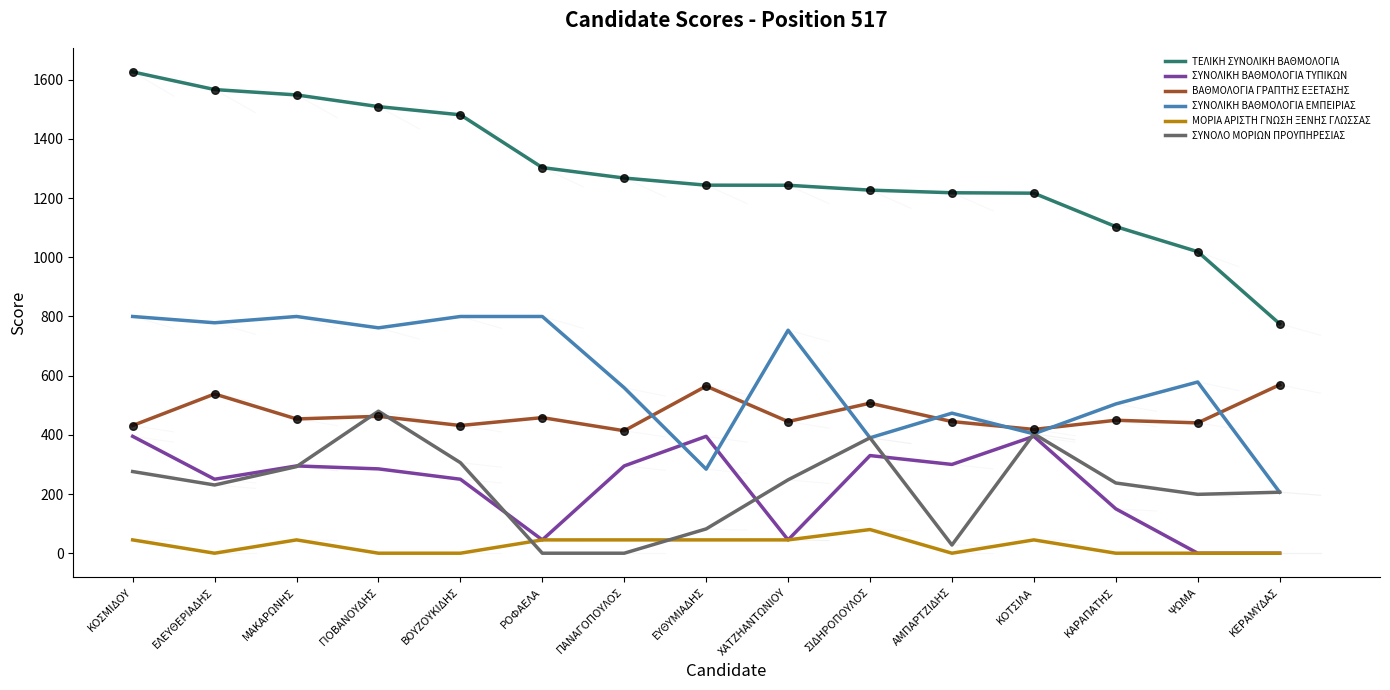

Which series has the largest total across all categories?

ΤΕΛΙΚΗ ΣΥΝΟΛΙΚΗ ΒΑΘΜΟΛΟΓΙΑ